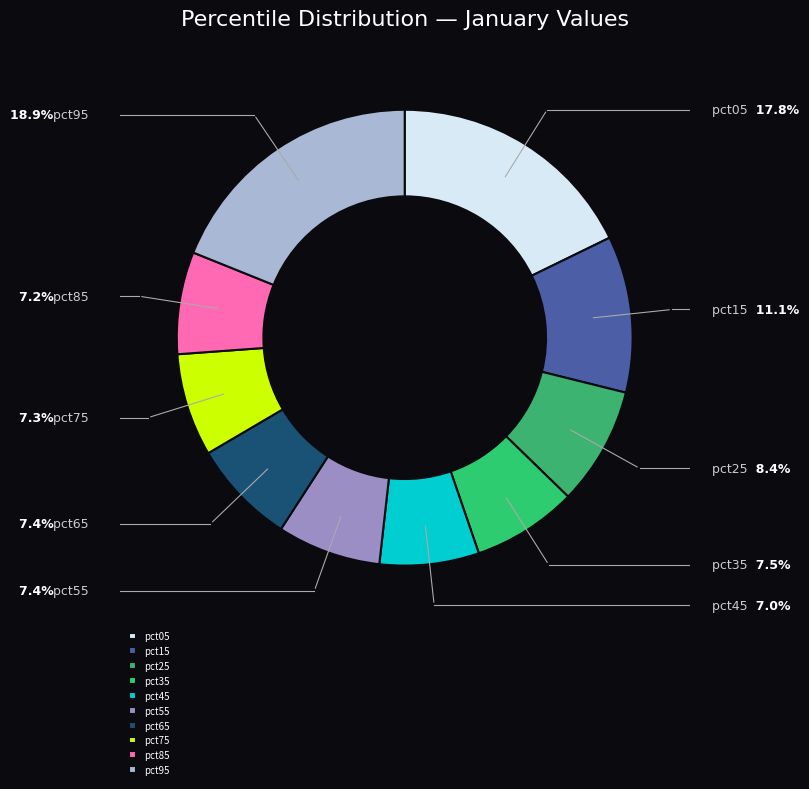

Between pct15 and pct35, which is larger?

pct15